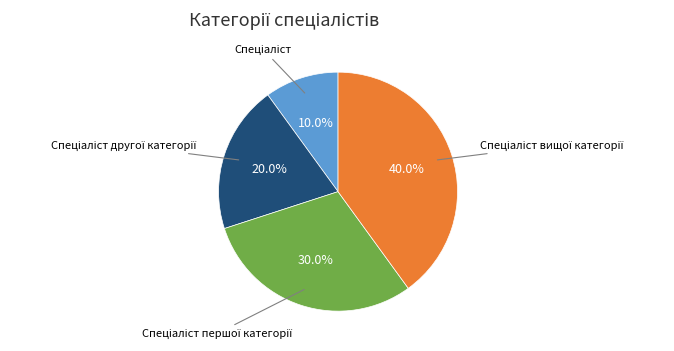

How many segments does this pie chart have?

4